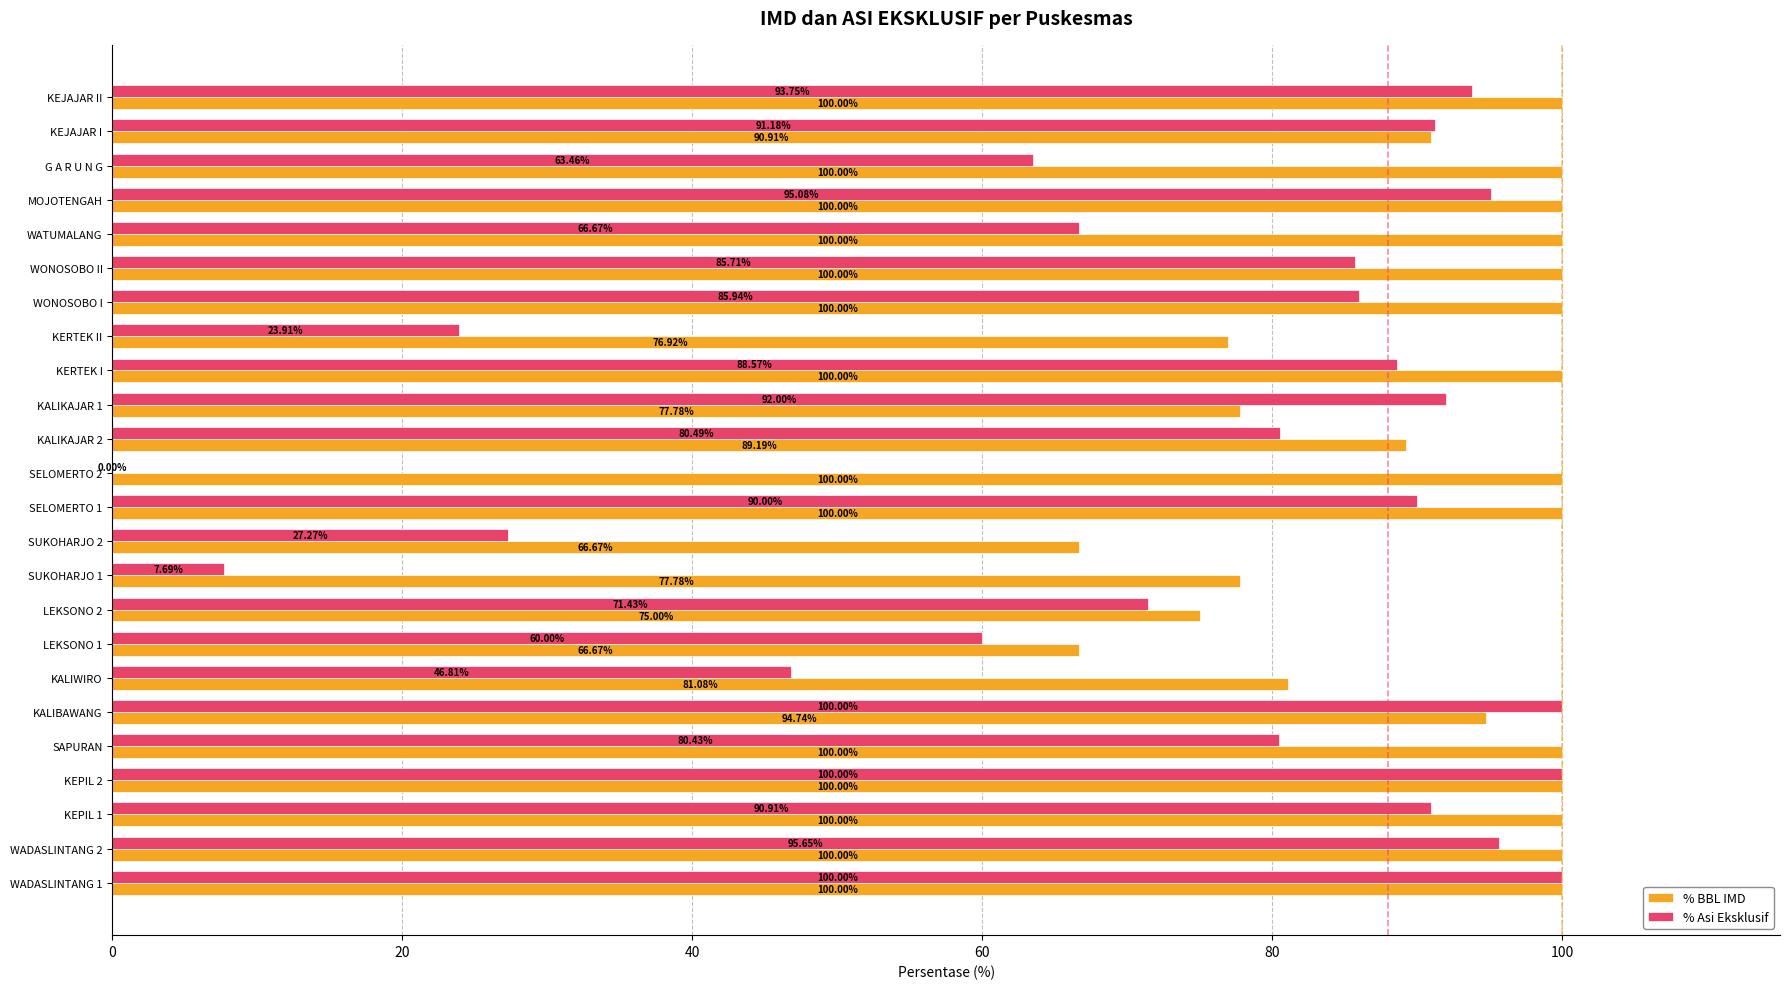

What is the total value across all series at WONOSOBO II?

185.7